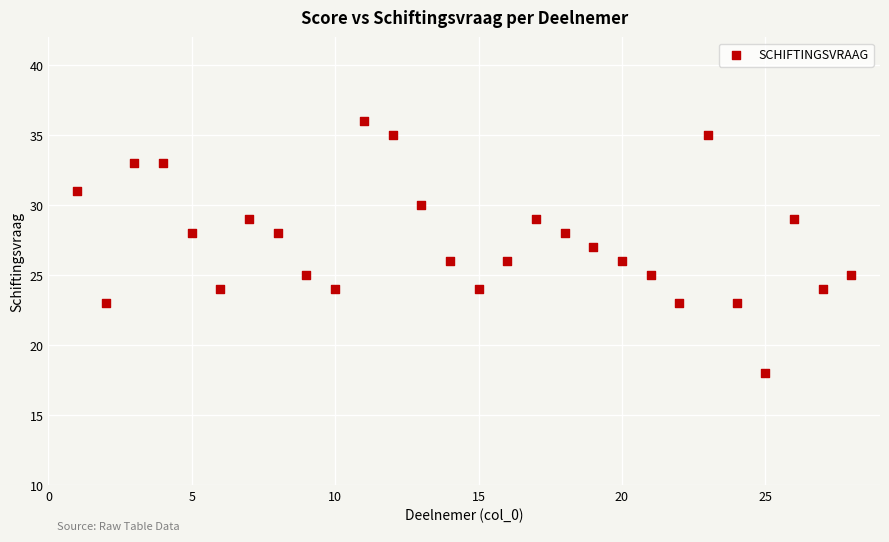

What is the range of X values (max minus min)?

27